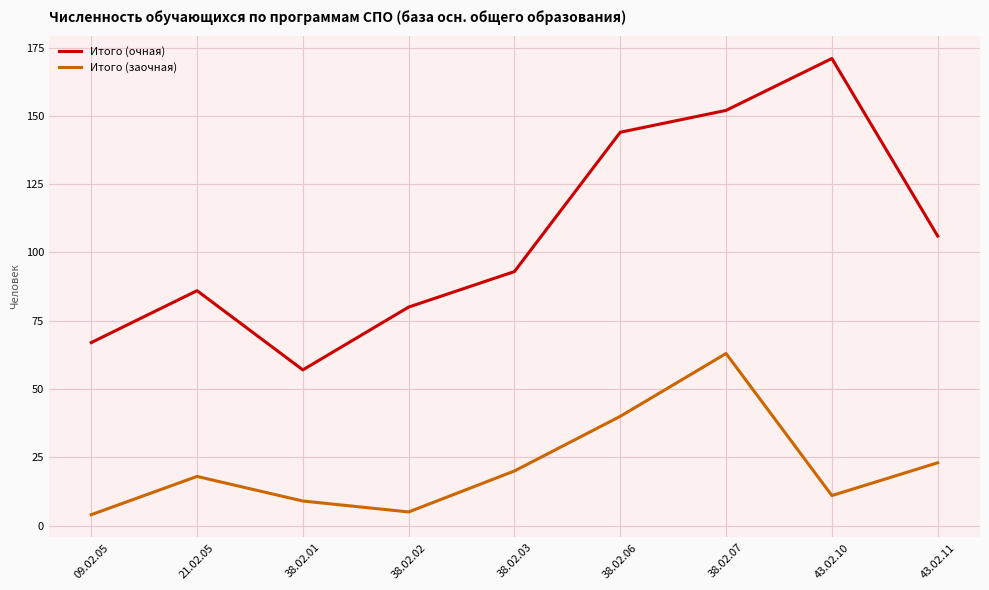

List the series in order of their overall mean, highest first.

Итого (очная), Итого (заочная)